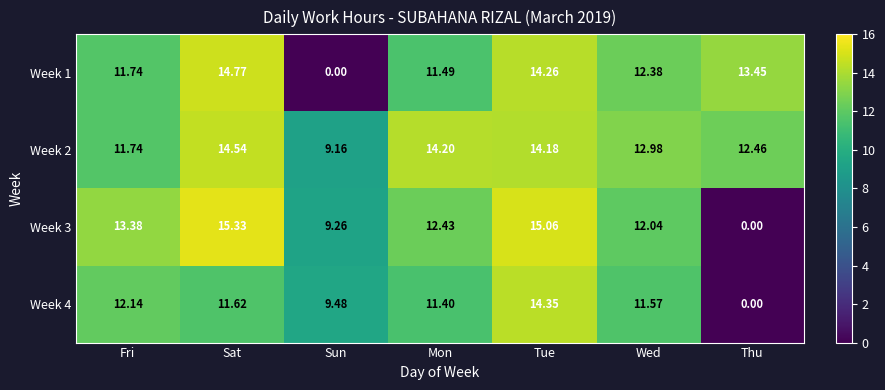

At which category does the chart reach its peak across all series?

Sat